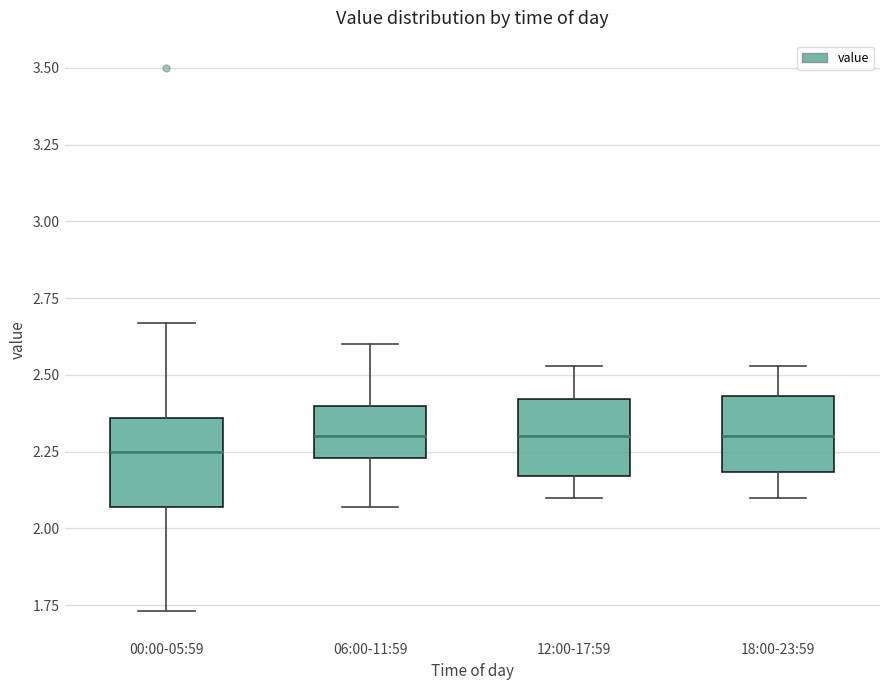

Reading left to right, read every box against the y-axis: the position of its median line, the range the box covers, and the ends of its whiskers. The values are not printed on the chart, so give them approximately, as read against the axis.

00:00-05:59: median 2.25, box 2.05 to 2.35, whiskers 1.75 to 2.65
06:00-11:59: median 2.30, box 2.25 to 2.40, whiskers 2.05 to 2.60
12:00-17:59: median 2.30, box 2.15 to 2.40, whiskers 2.10 to 2.55
18:00-23:59: median 2.30, box 2.20 to 2.45, whiskers 2.10 to 2.55